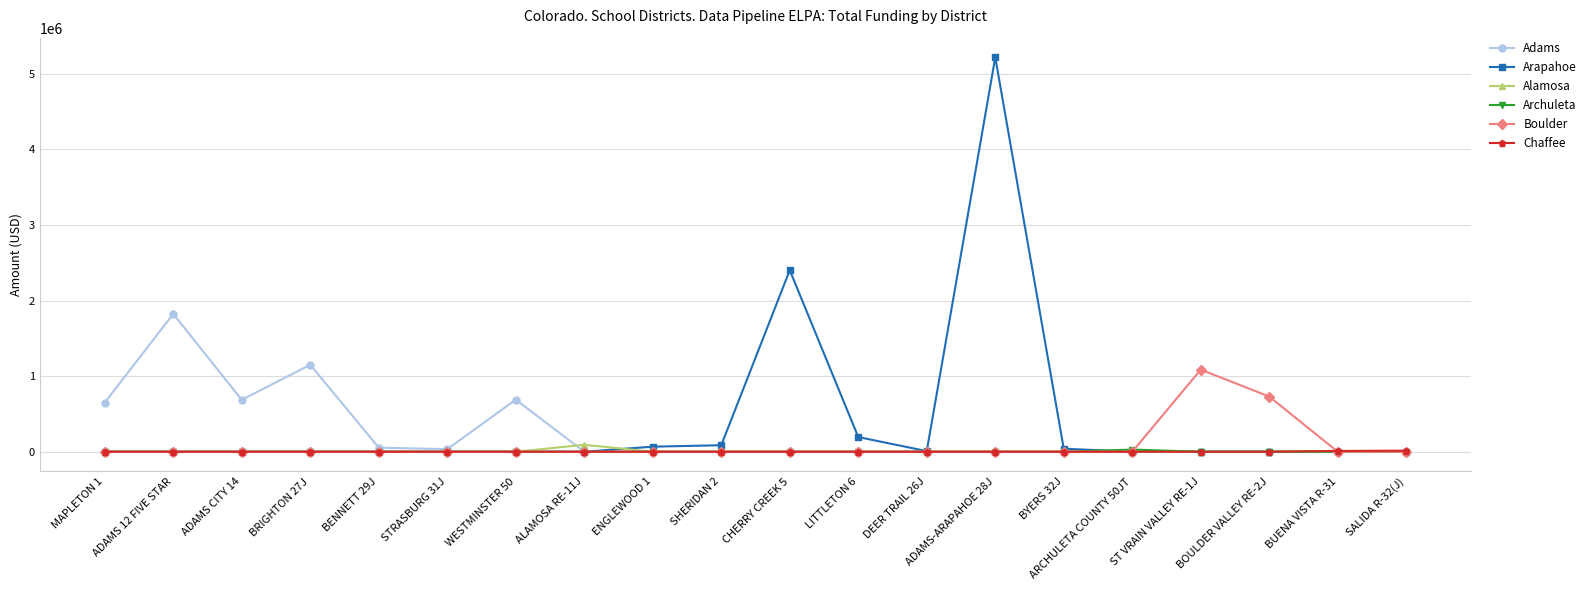

What is the label of the 9th point from the right?

LITTLETON 6